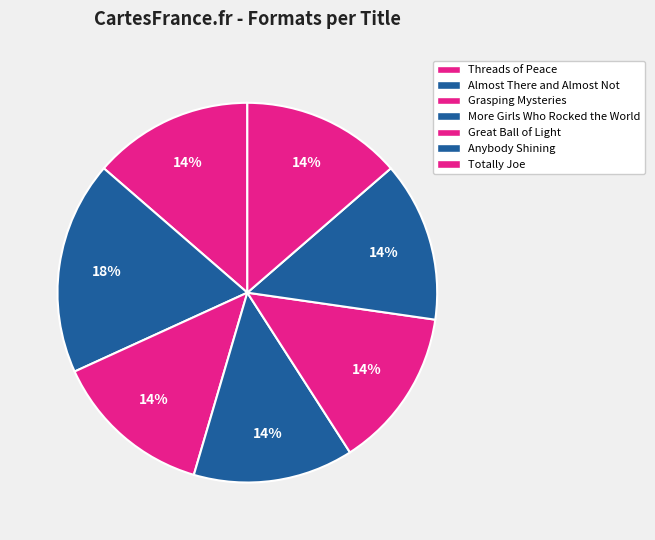

True or false: Totally Joe accounts for 14% of the total.

True